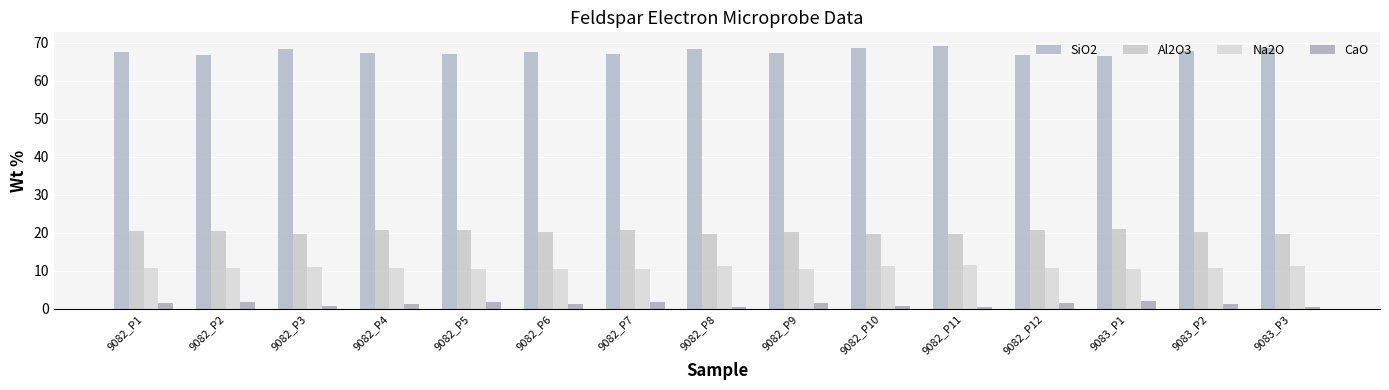

What is the minimum value for SiO2?

66.4